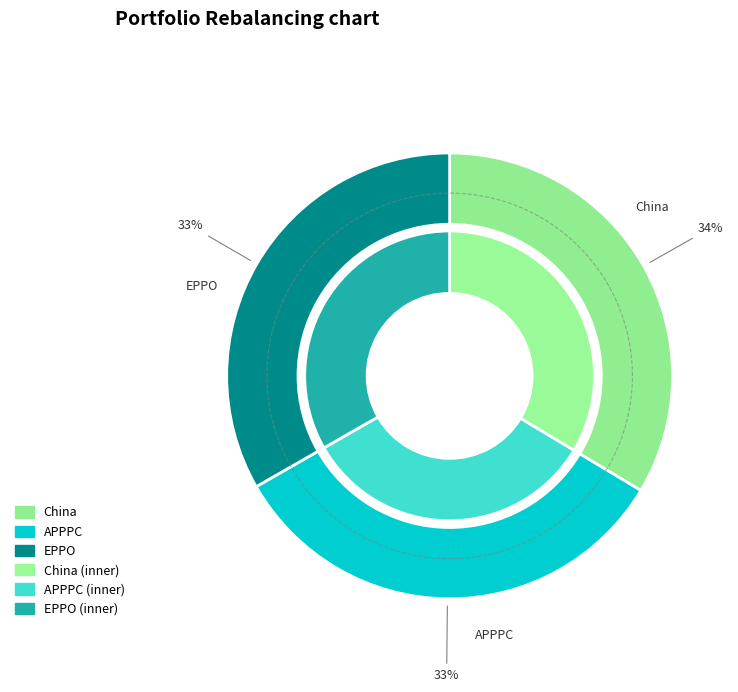

Do EPPO and APPPC together represent more than half of the pie?

Yes